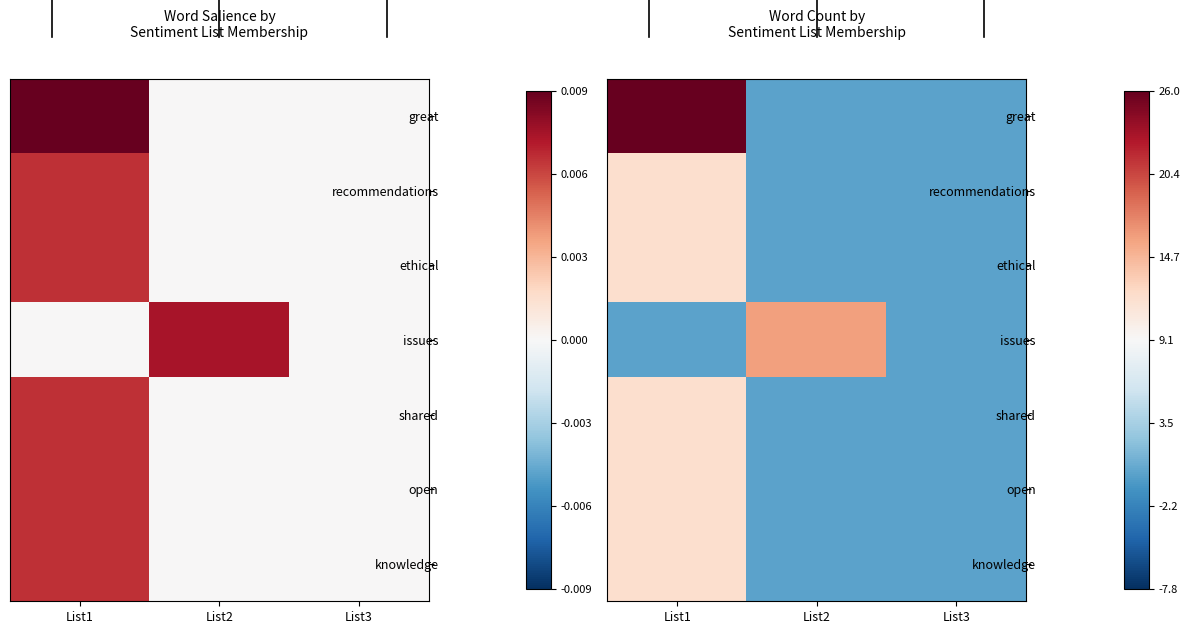

The value of open at List1 is 12. True or false?

True